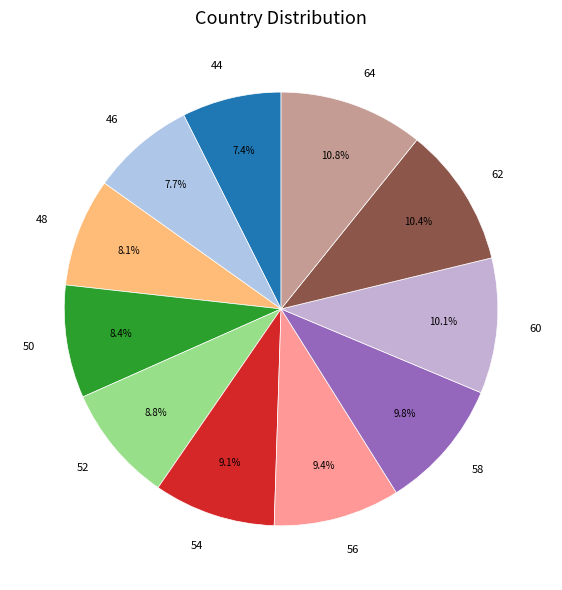

To the nearest percent, what is the difference between the largest and smallest slice percentages?

3%